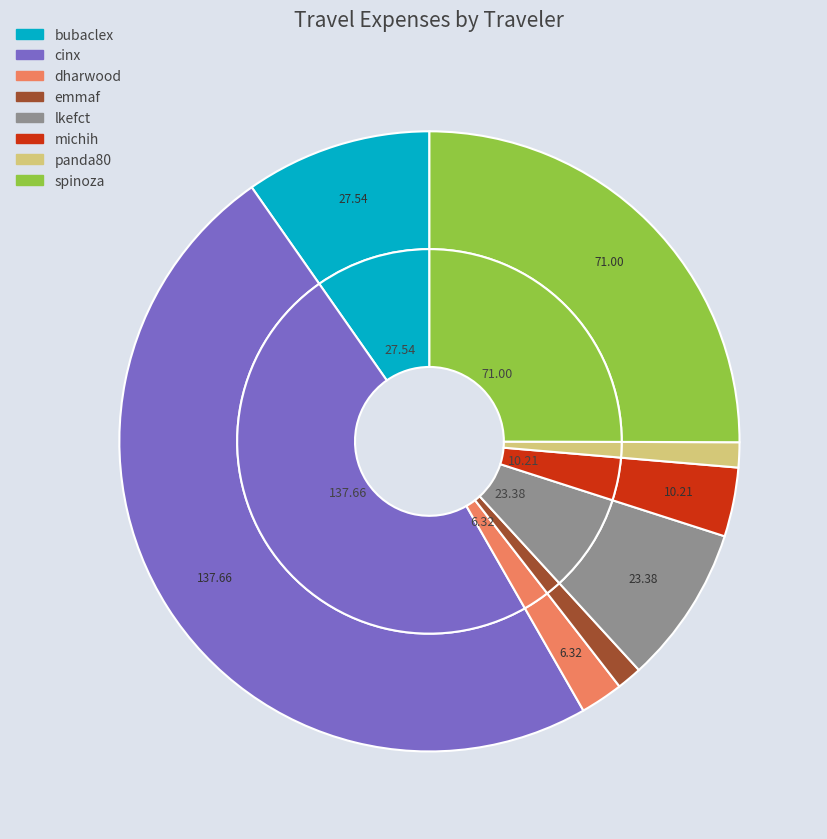

To the nearest percent, what portion does panda80 represent?

1%